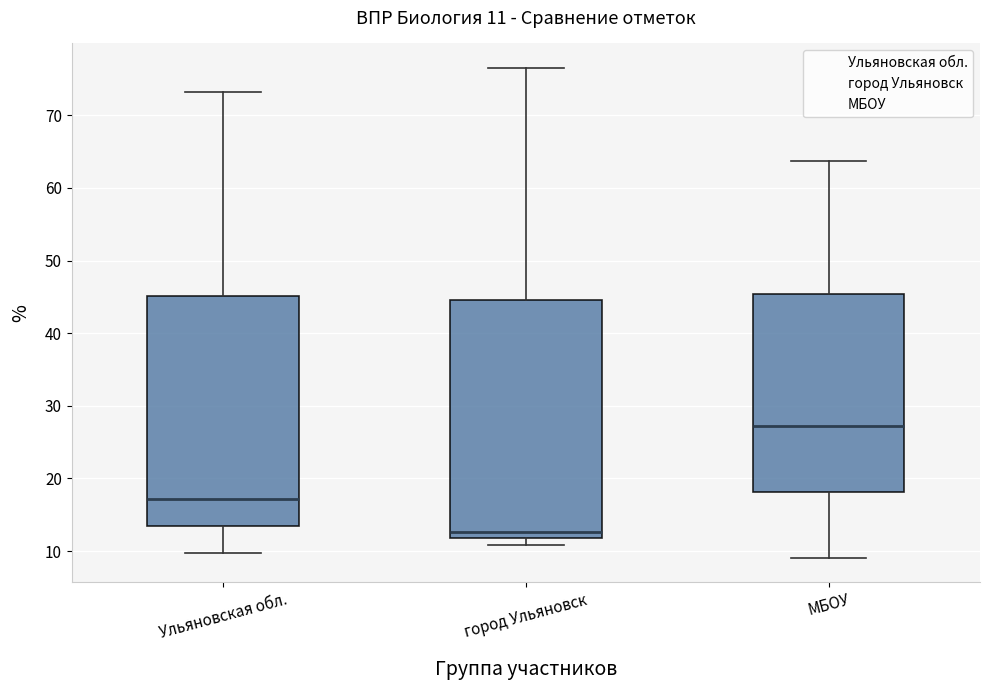

Comparing the boxes themselves (not the whiskers), which one is the tallest?

город Ульяновск